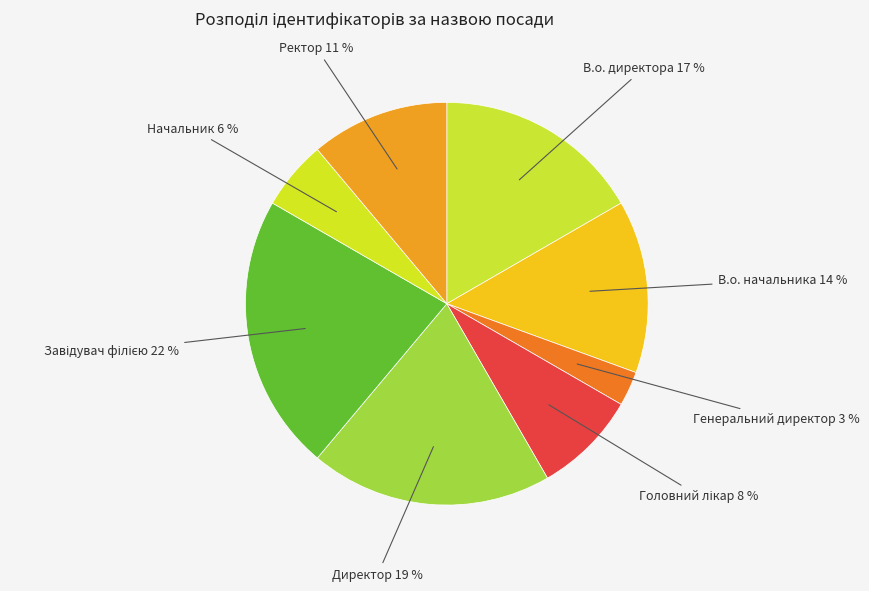

Which slice is the smallest?

Генеральний директор